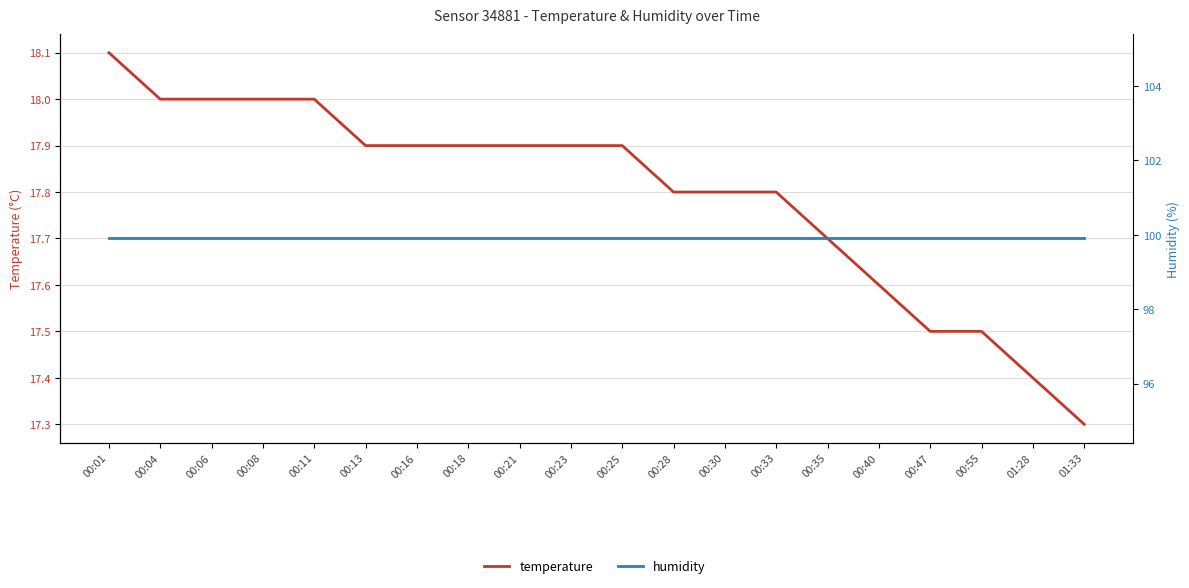

At how many categories does at least one series exceed 95?

20